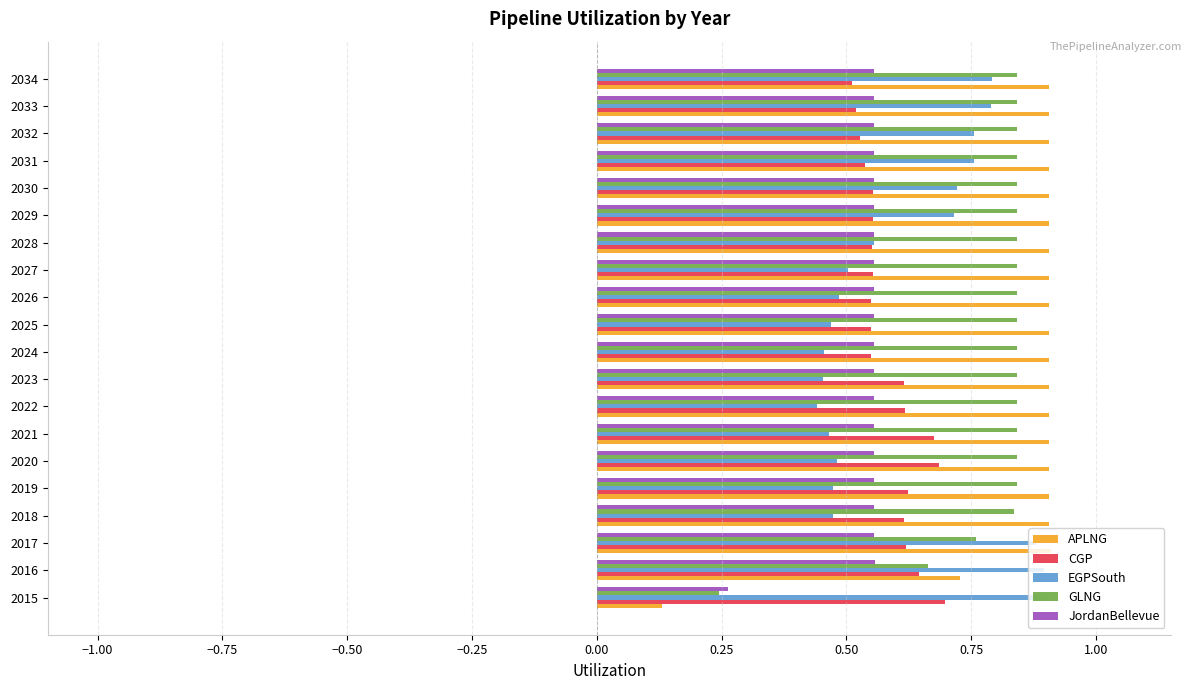

Is the value of APLNG at 2025 greater than the value of JordanBellevue at 2027?

Yes